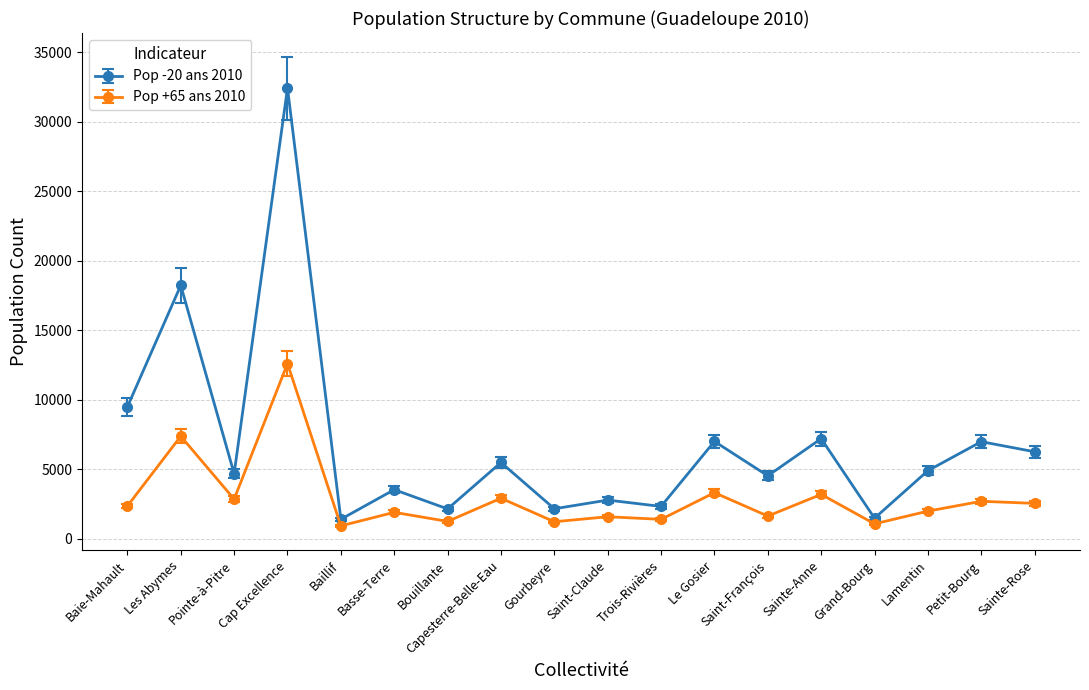

Rank the series by their average value, from highest to lowest.

Pop -20 ans 2010, Pop +65 ans 2010